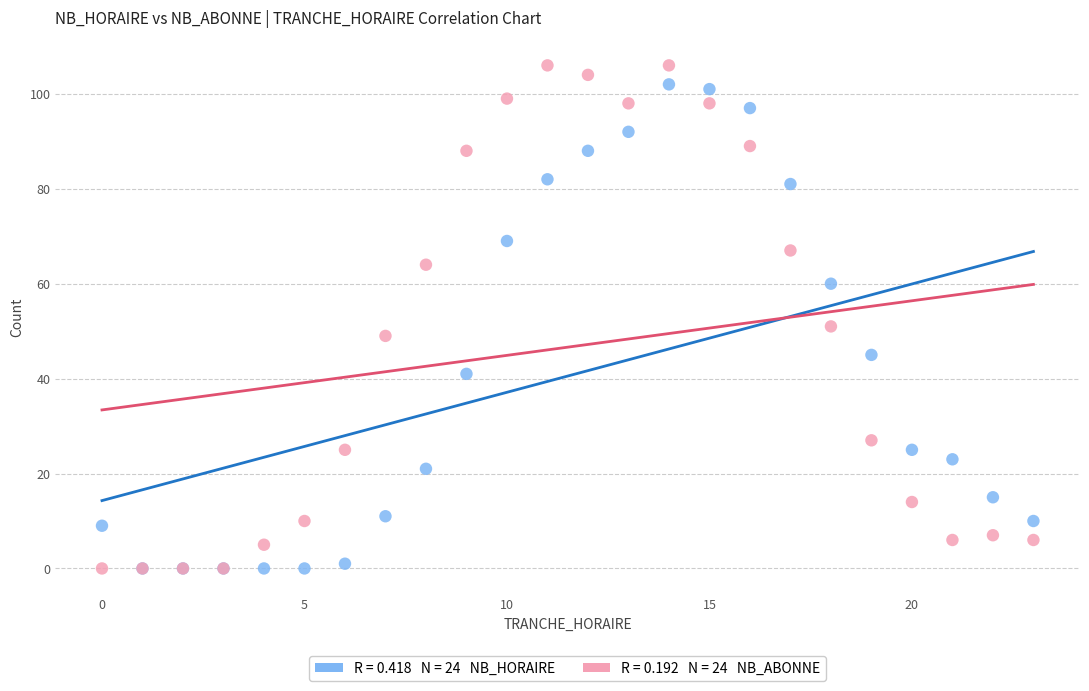

Across all series, what Y value is closest to 53?

51